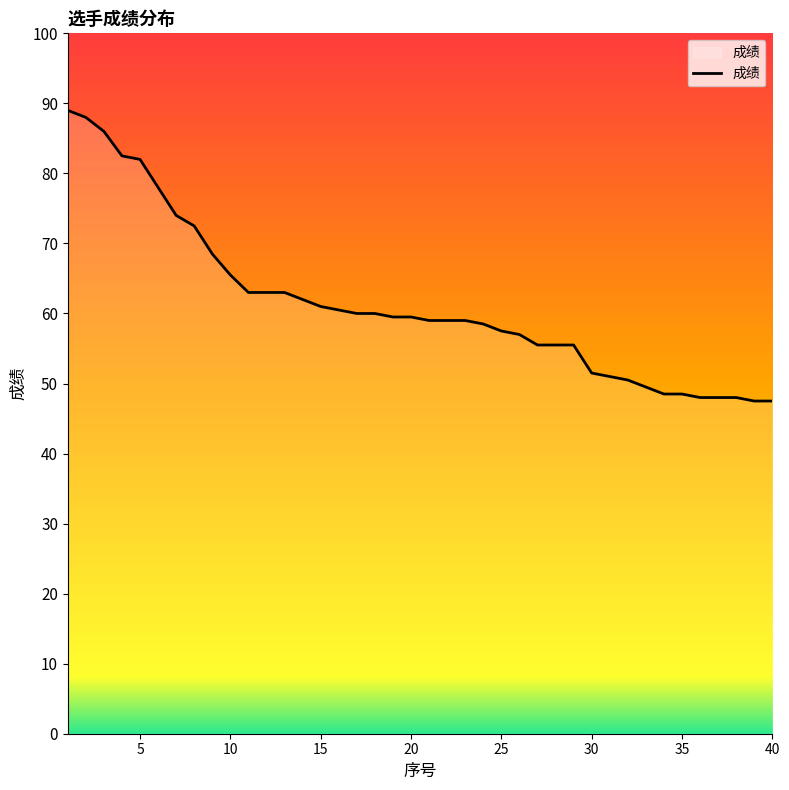

What is the difference between the maximum and minimum values?

41.5